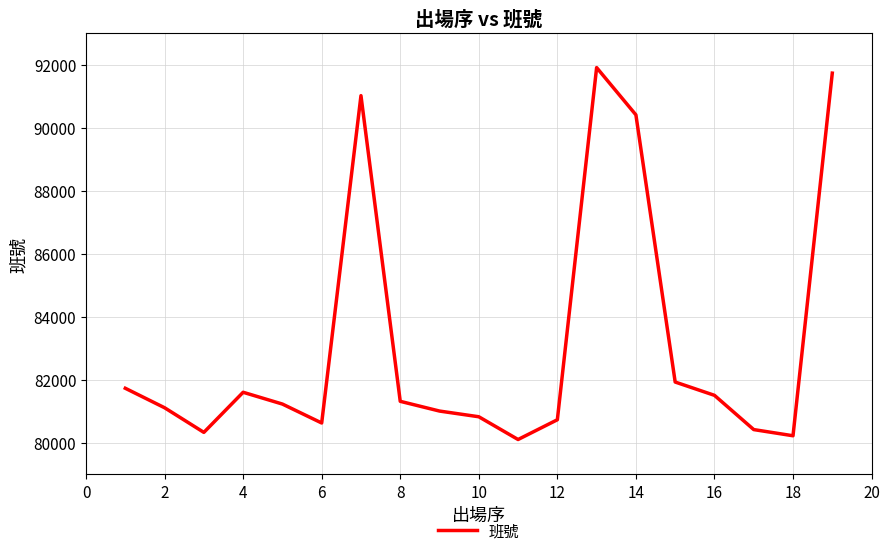

What is the minimum value shown in the chart?

80102